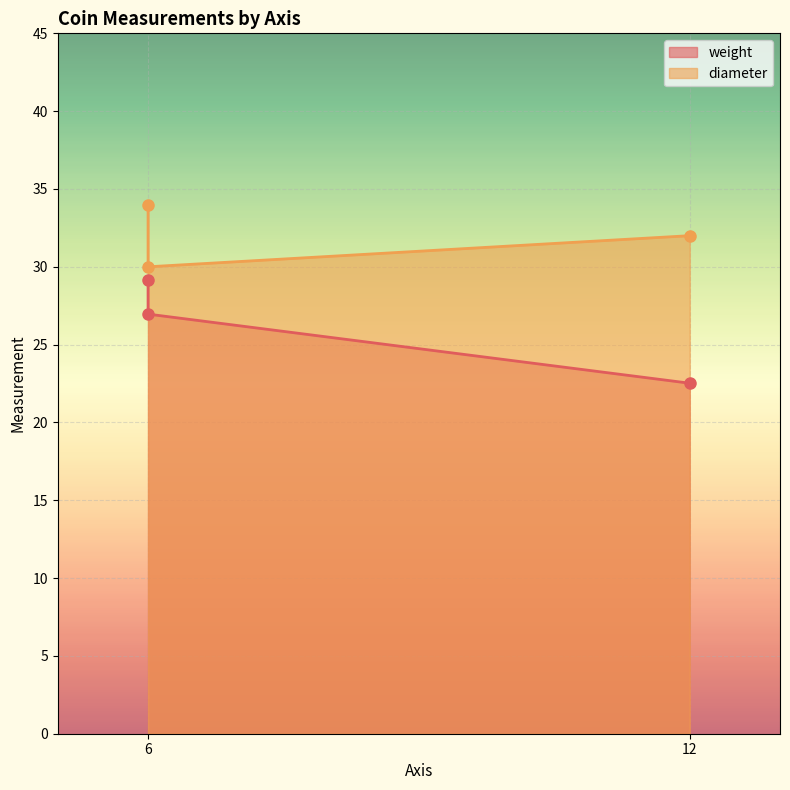

At which category is the sum across all series the highest?

6